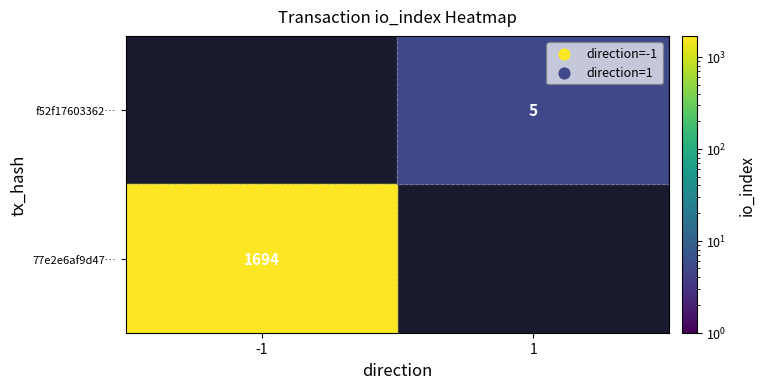

The 77e2e6af9d4739fd3e9db9f6a68bdd843d255fd series shows 1694 at io_index. True or false?

True